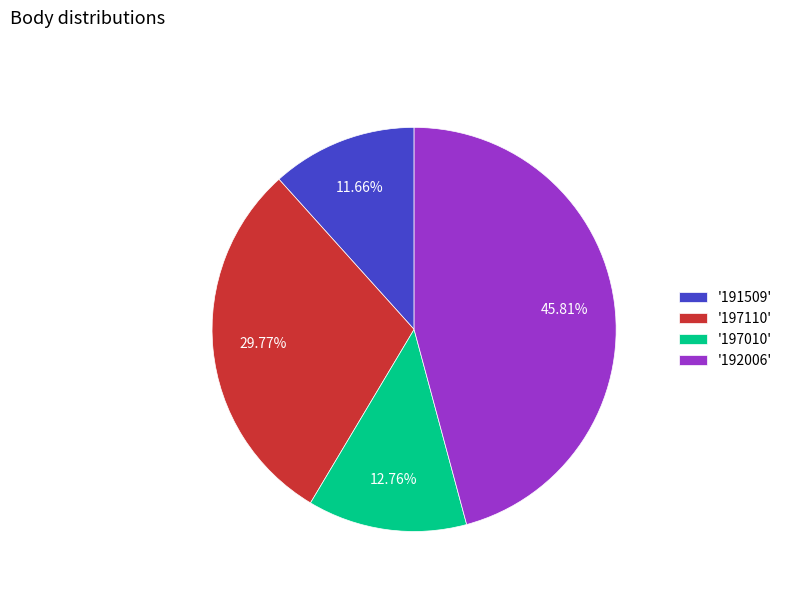

Which category has the smallest portion of the pie?

'191509'